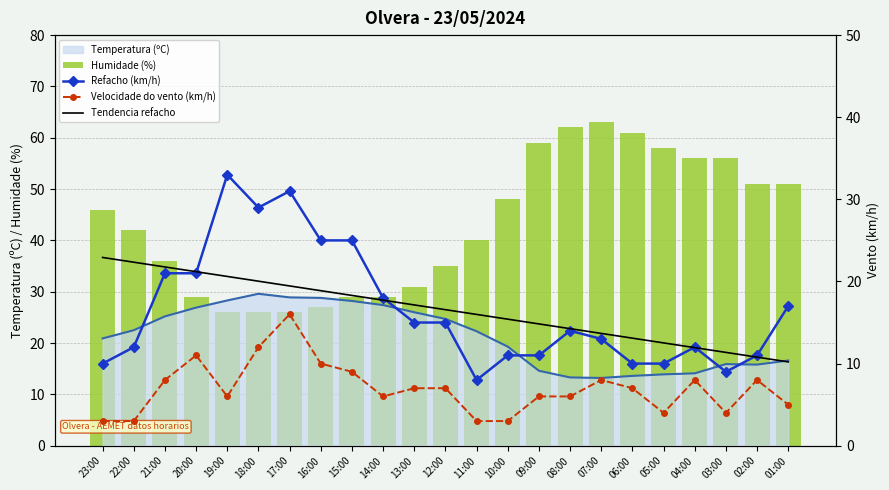

What position from the right is 11:00?

11